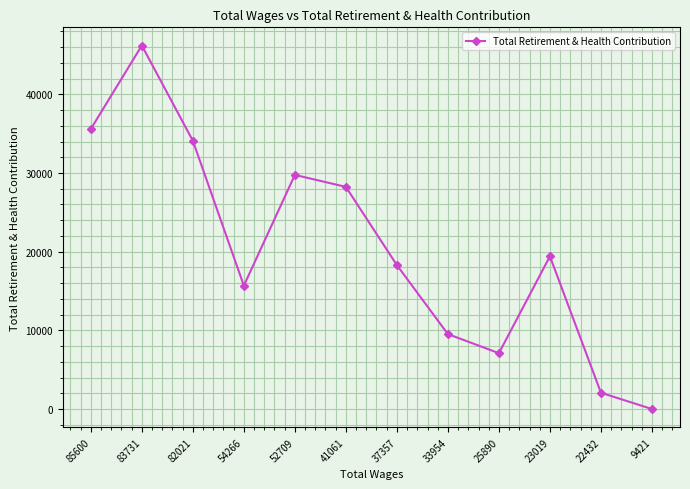

How many interior local peaks (higher than both neighbors) does the data have?

3